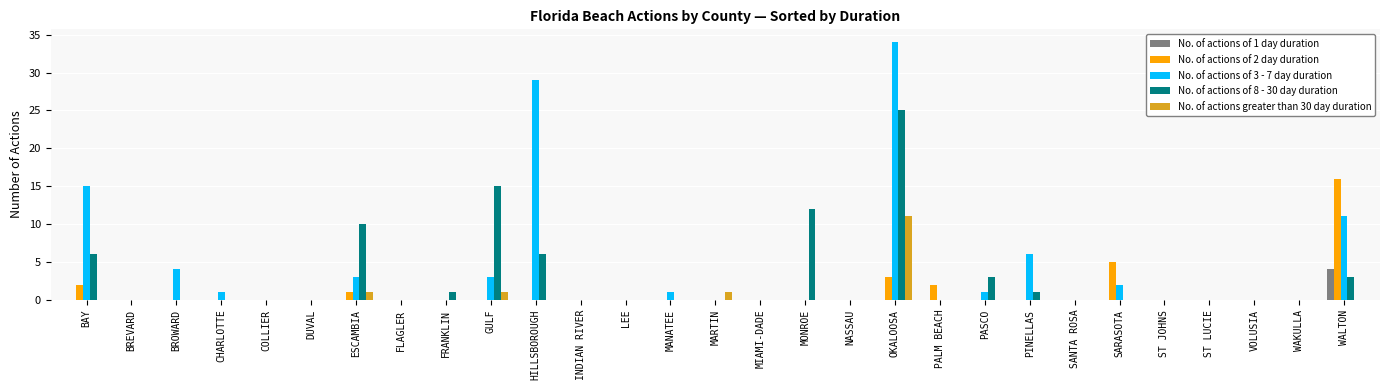

Is the value of No. of actions of 8 - 30 day duration at PASCO greater than the value of No. of actions of 3 - 7 day duration at BROWARD?

No